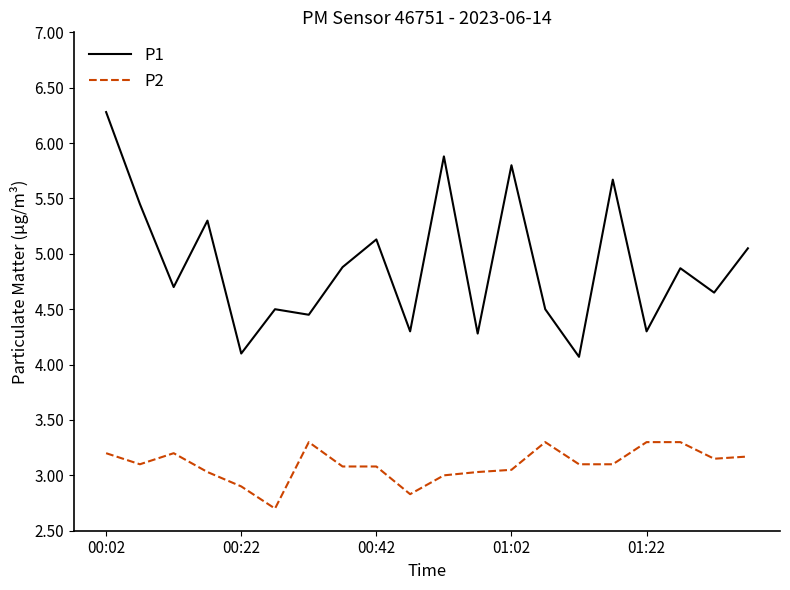

What are all the series names shown in the legend?

P1, P2